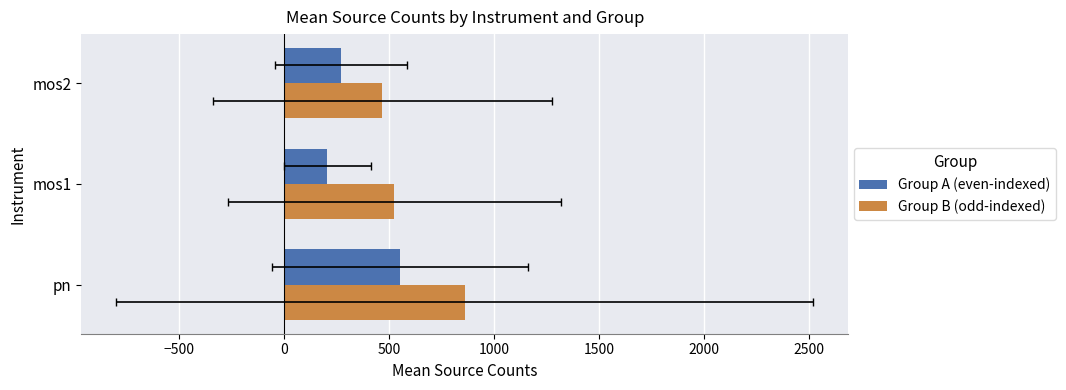

What is the value of the Group B (odd-indexed) bar at the 2nd from the left?

526.4